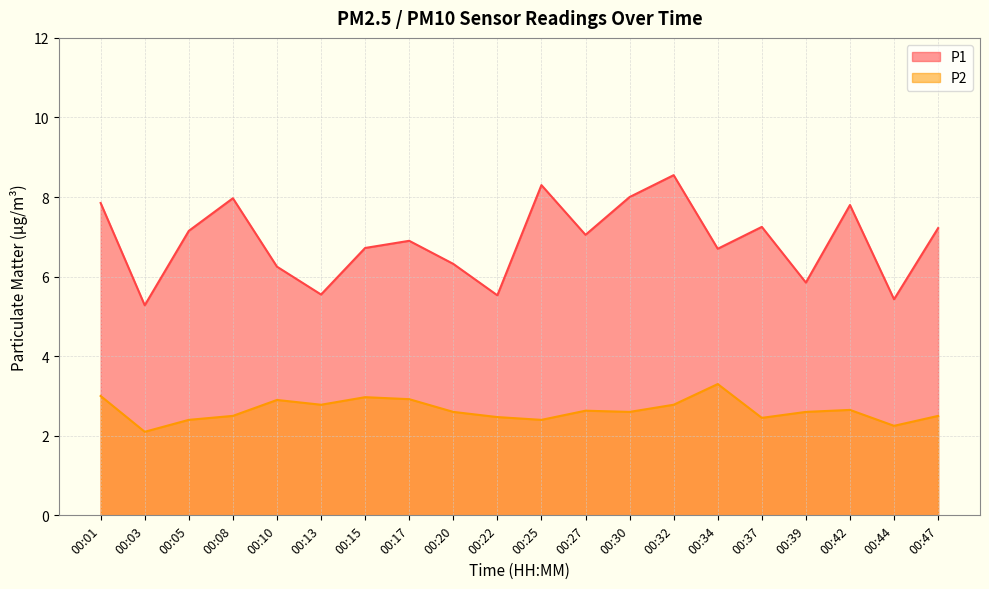

Which has a higher value, 00:17 or 00:10?

00:17